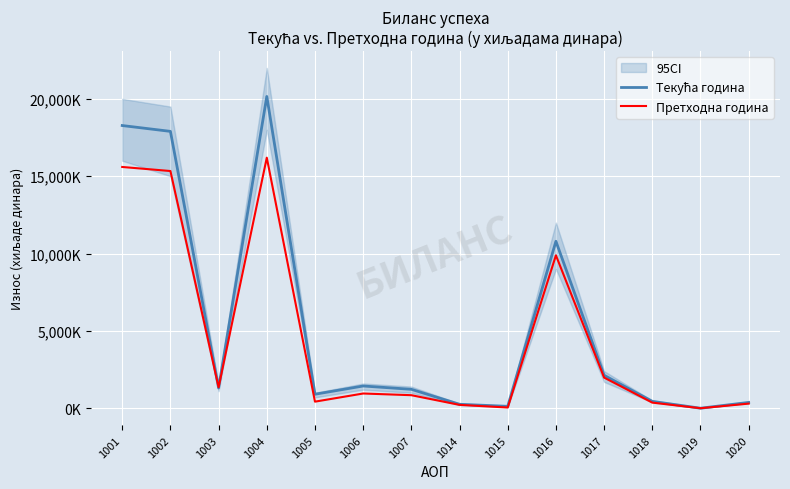

What is the sum of the Текућа година values at 1017 and 1014?

2382759